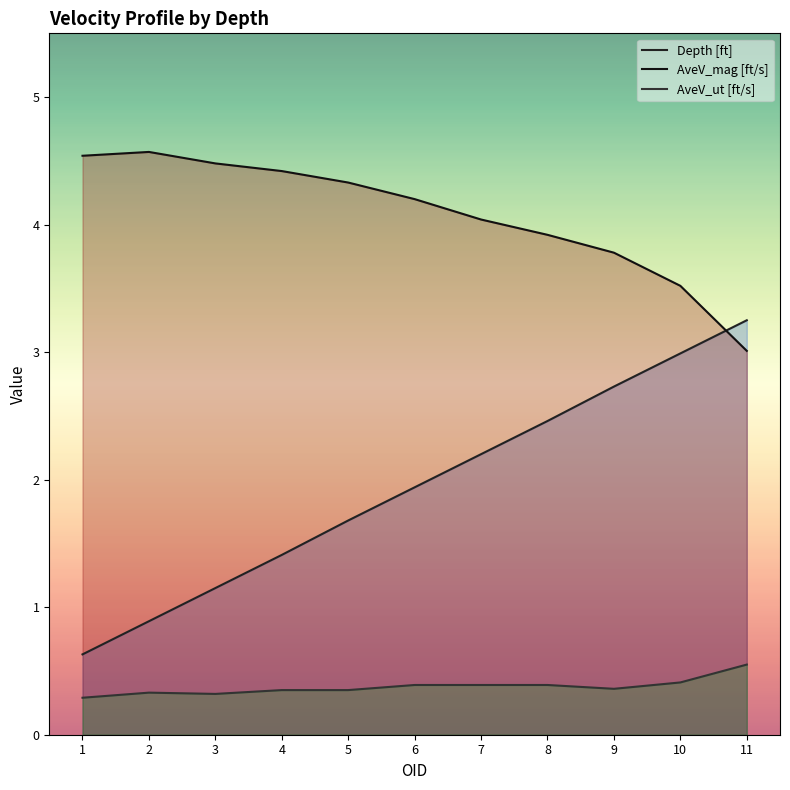

Reading left to right, extract all data points from this chart.

Depth [ft]: 0.6	0.9	1.1	1.4	1.7	1.9	2.2	2.5	2.7	3.0	3.2
AveV_mag [ft/s]: 4.5	4.6	4.5	4.4	4.3	4.2	4.0	3.9	3.8	3.5	3.0
AveV_ut [ft/s]: 0.3	0.3	0.3	0.3	0.3	0.4	0.4	0.4	0.4	0.4	0.6